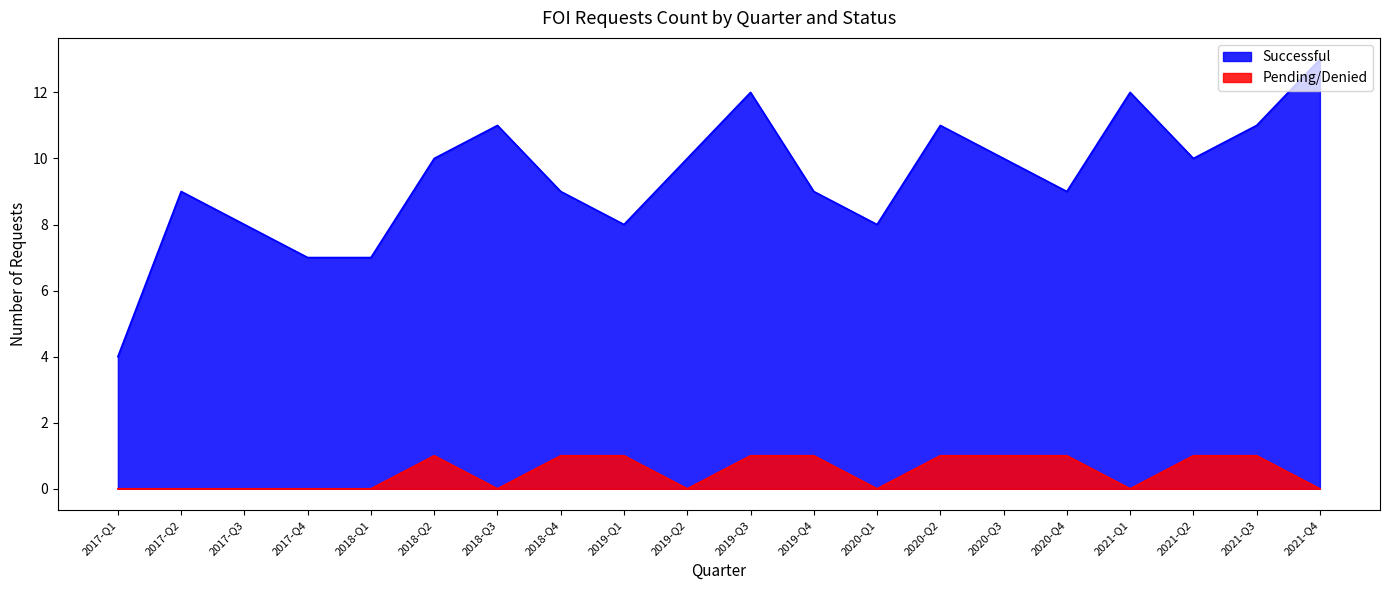

At how many categories does at least one series exceed 9?

10